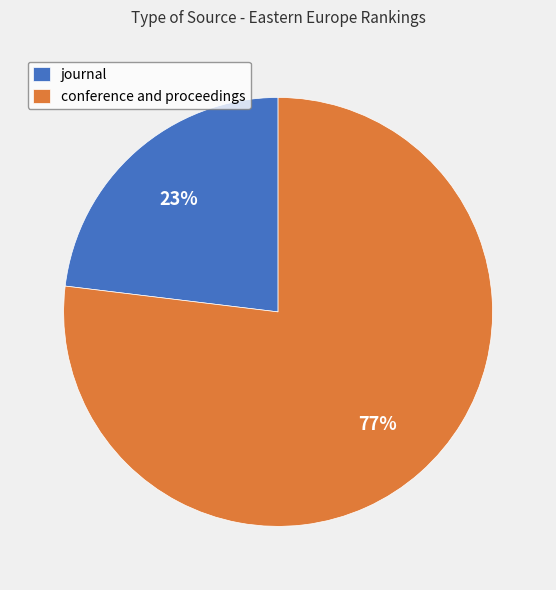

Is it true that journal is 37% of the pie?

False